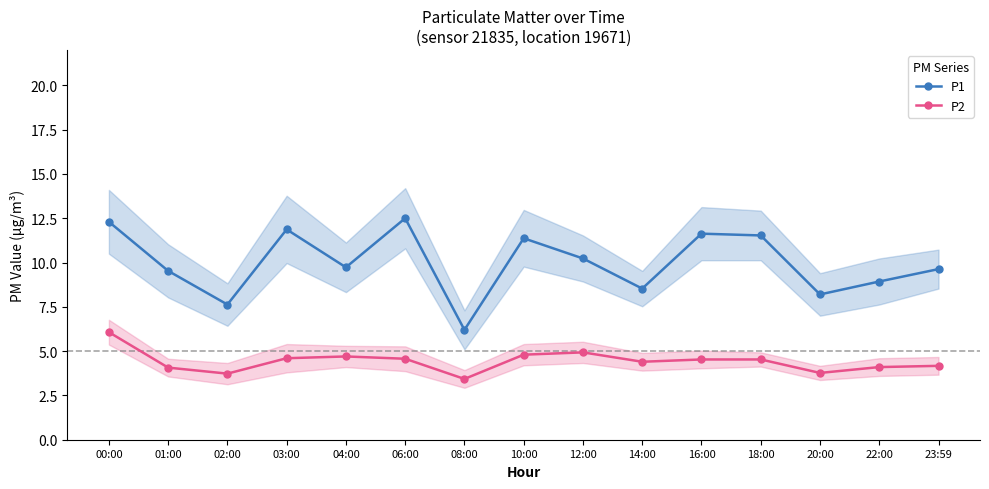

What is the difference between the maximum and minimum values in the P1 series?

6.3